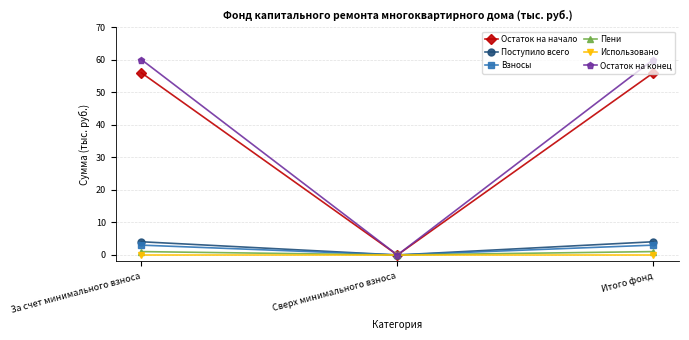

The Остаток на конец series shows 0.0 at Сверх минимального взноса. True or false?

True